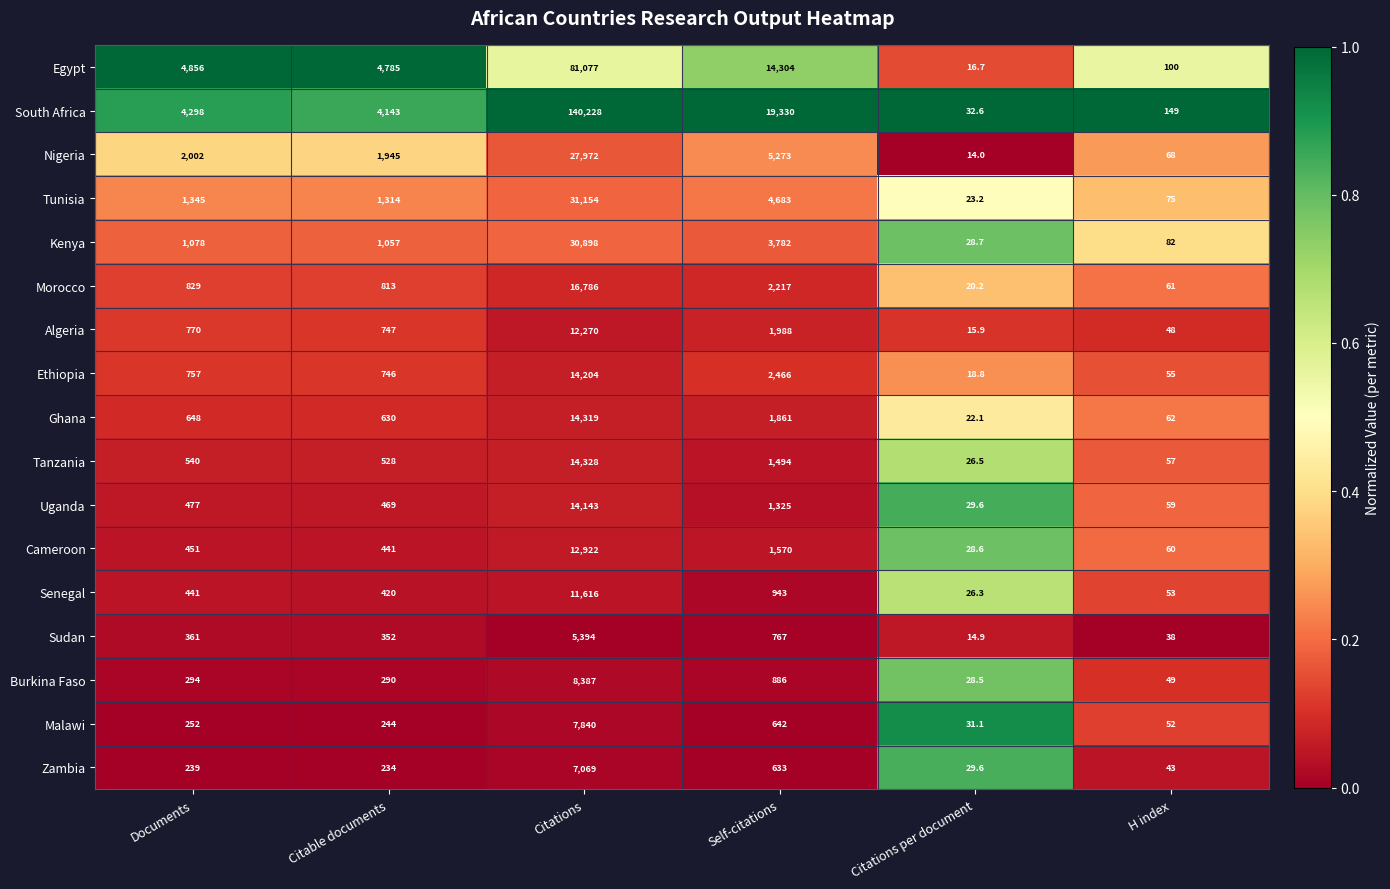

The value of South Africa at H index is 91.2. True or false?

False